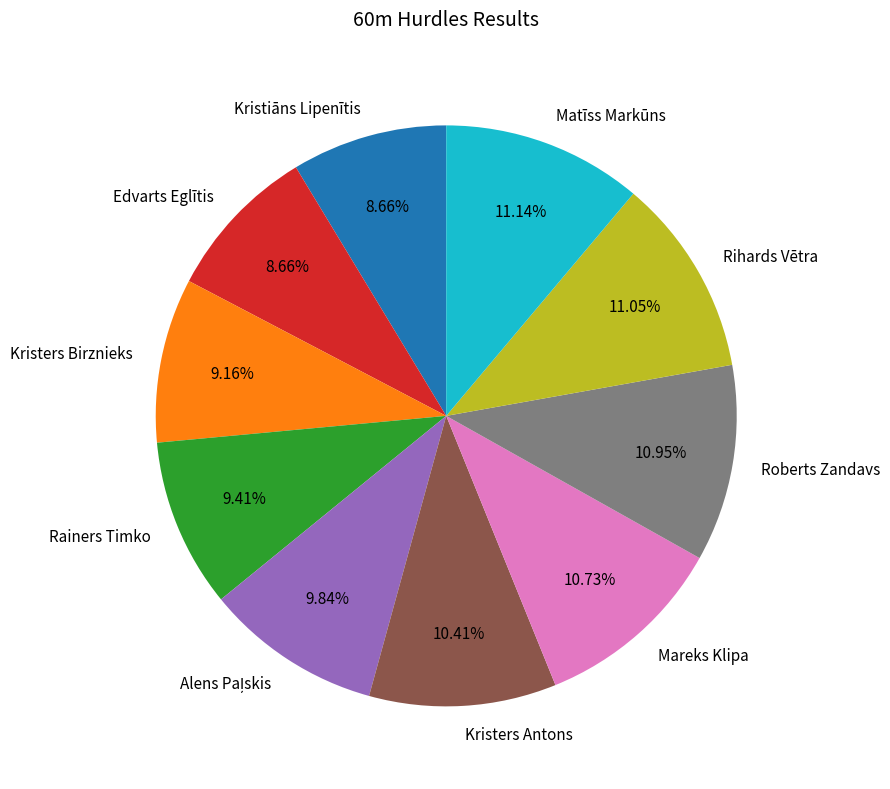

Approximately how many times larger is the value at Roberts Zandavs compared to Edvarts Eglītis?

1.3